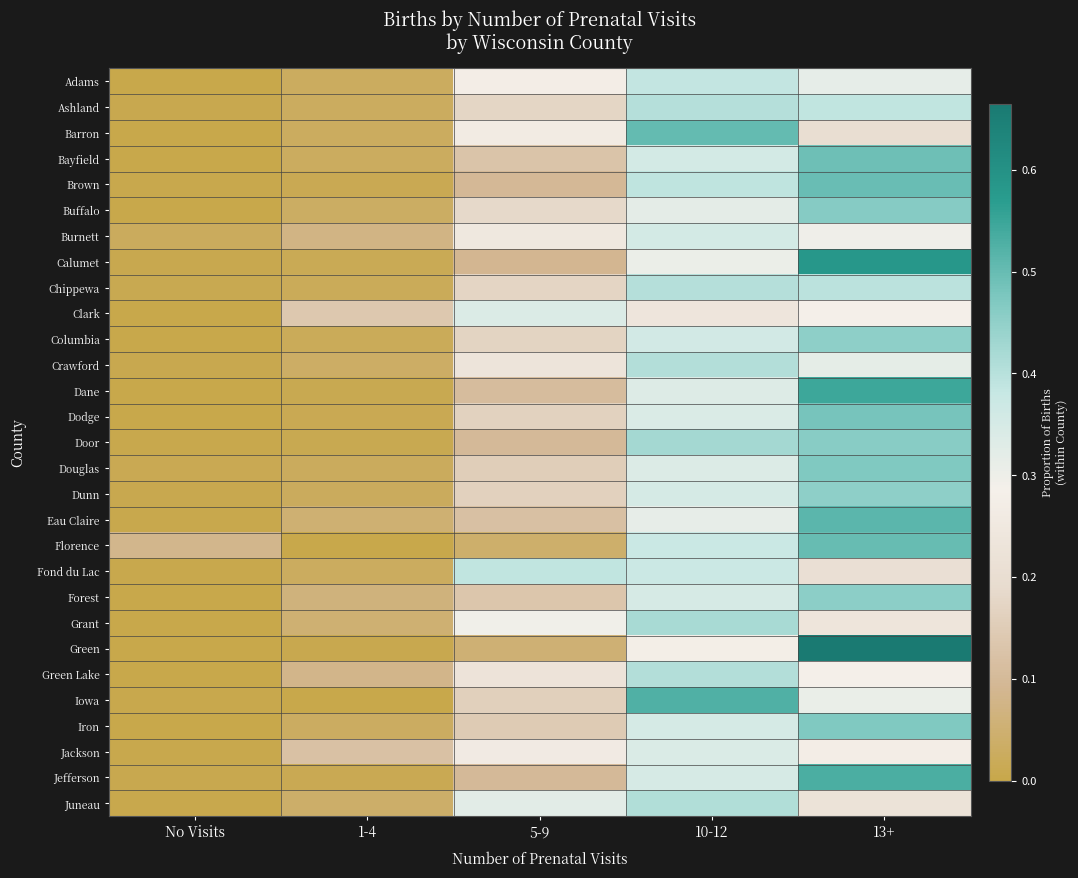

What is the spread (max minus min) of values at 10-12?

0.3